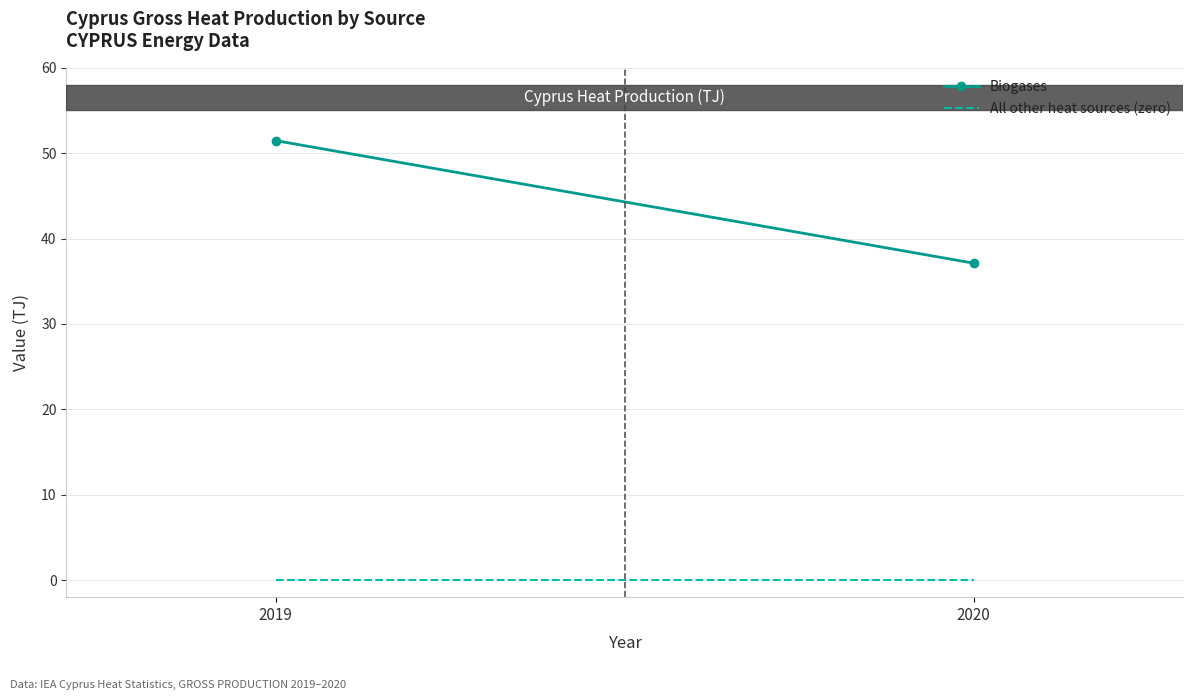

Between 2020 and 2019, which is larger?

2019